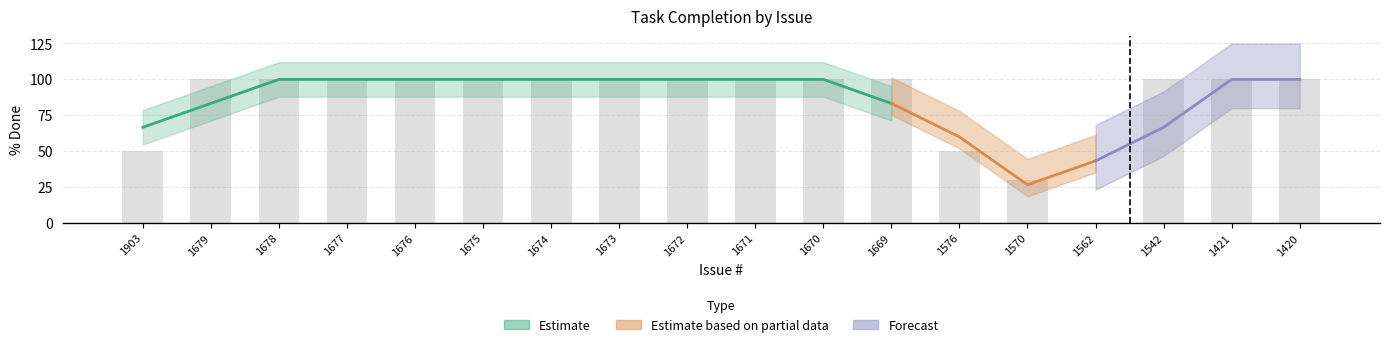

What is the approximate value at 1421, to the nearest 50?

100